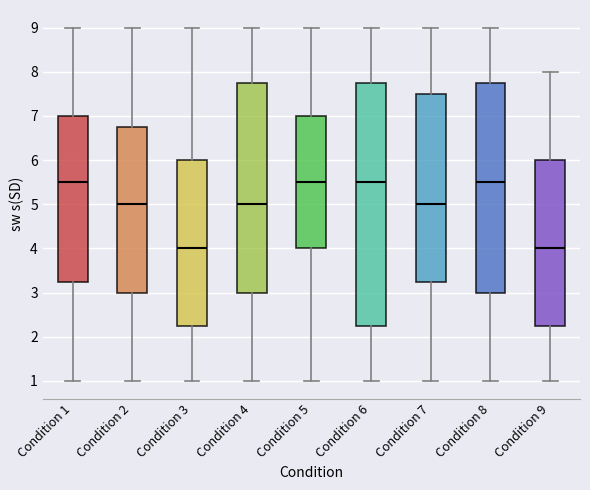

Which box is the tallest, from its lower edge to its upper edge?

Condition 6